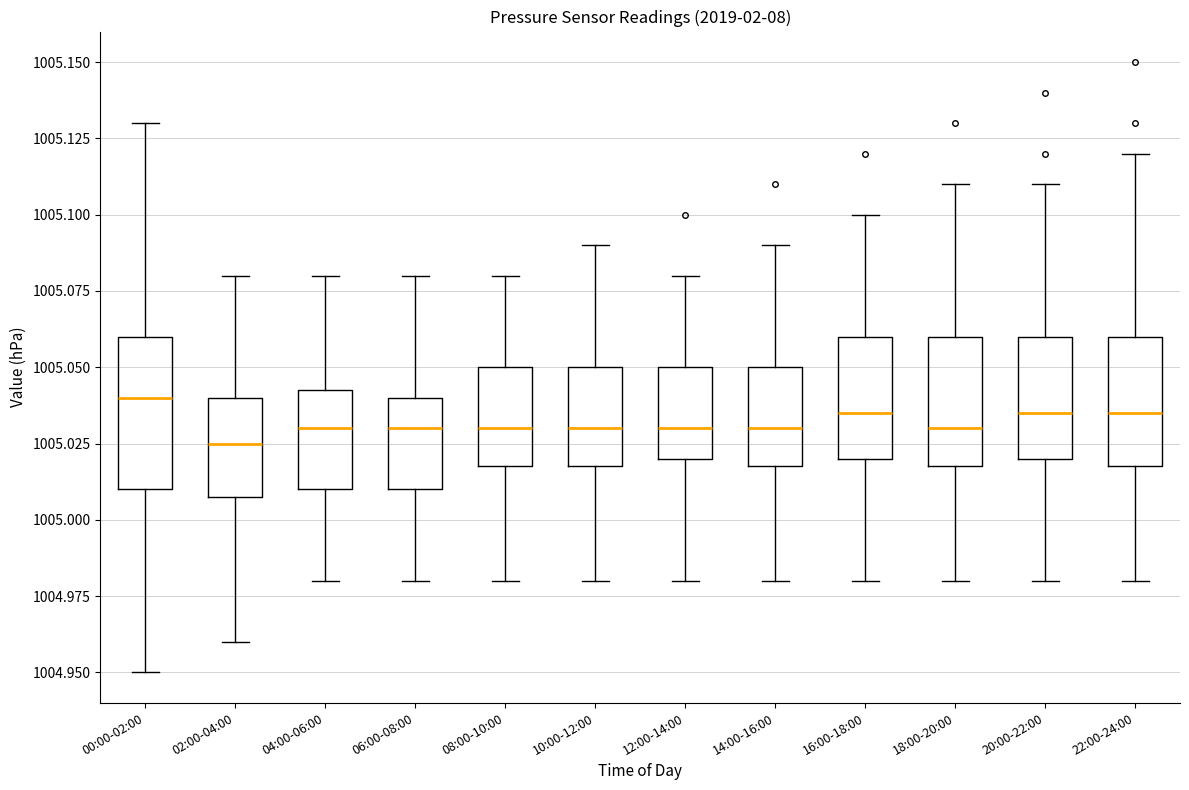

Reading left to right, read every box against the y-axis: the position of its median line, the range the box covers, and the ends of its whiskers. The values are not printed on the chart, so give them approximately, as read against the axis.

00:00-02:00: median 1005.040, box 1005.010 to 1005.060, whiskers 1004.950 to 1005.130
02:00-04:00: median 1005.025, box 1005.010 to 1005.040, whiskers 1004.960 to 1005.080
04:00-06:00: median 1005.030, box 1005.010 to 1005.045, whiskers 1004.980 to 1005.080
06:00-08:00: median 1005.030, box 1005.010 to 1005.040, whiskers 1004.980 to 1005.080
08:00-10:00: median 1005.030, box 1005.020 to 1005.050, whiskers 1004.980 to 1005.080
10:00-12:00: median 1005.030, box 1005.020 to 1005.050, whiskers 1004.980 to 1005.090
12:00-14:00: median 1005.030, box 1005.020 to 1005.050, whiskers 1004.980 to 1005.080
14:00-16:00: median 1005.030, box 1005.020 to 1005.050, whiskers 1004.980 to 1005.090
16:00-18:00: median 1005.035, box 1005.020 to 1005.060, whiskers 1004.980 to 1005.100
18:00-20:00: median 1005.030, box 1005.020 to 1005.060, whiskers 1004.980 to 1005.110
20:00-22:00: median 1005.035, box 1005.020 to 1005.060, whiskers 1004.980 to 1005.110
22:00-24:00: median 1005.035, box 1005.020 to 1005.060, whiskers 1004.980 to 1005.120